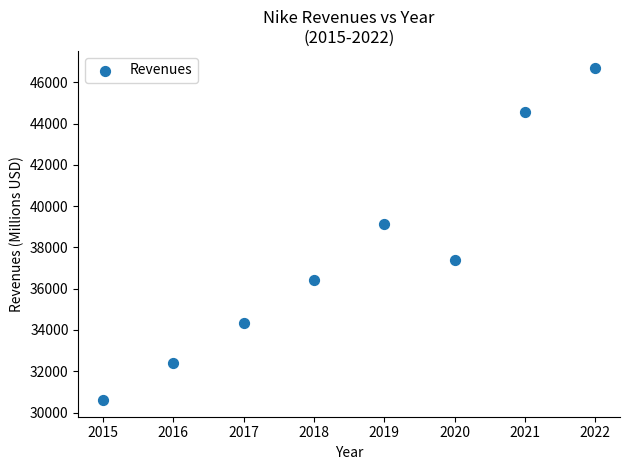

What is the range of X values (max minus min)?

7